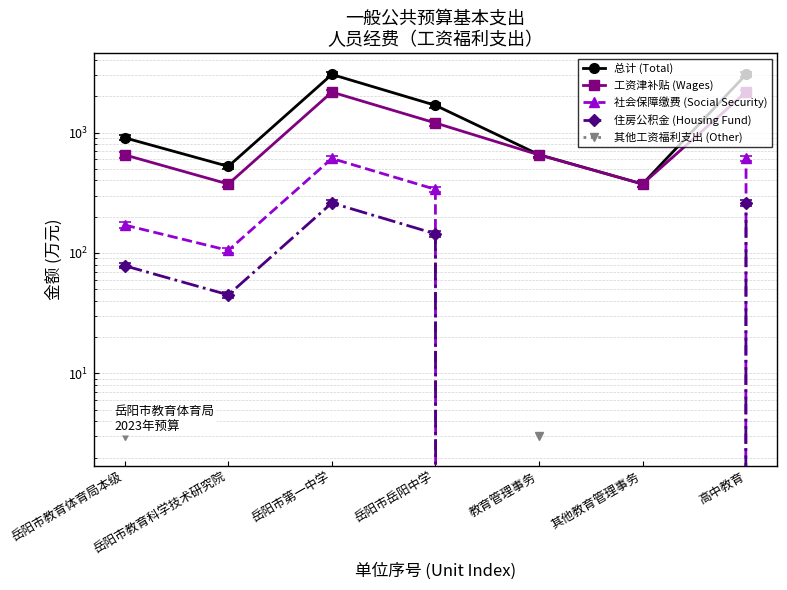

Is the value of 住房公积金 (Housing Fund) at 教育管理事务 greater than the value of 总计 (Total) at 教育管理事务?

No